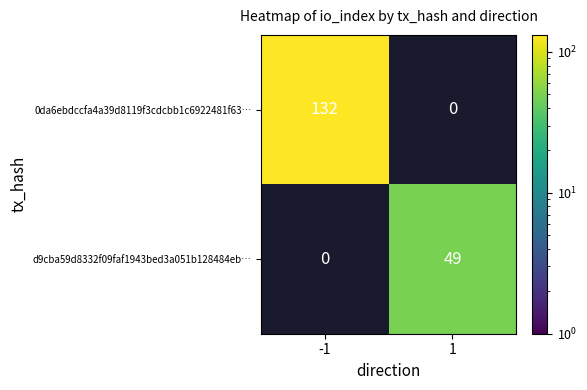

How many data points does each series have?

2